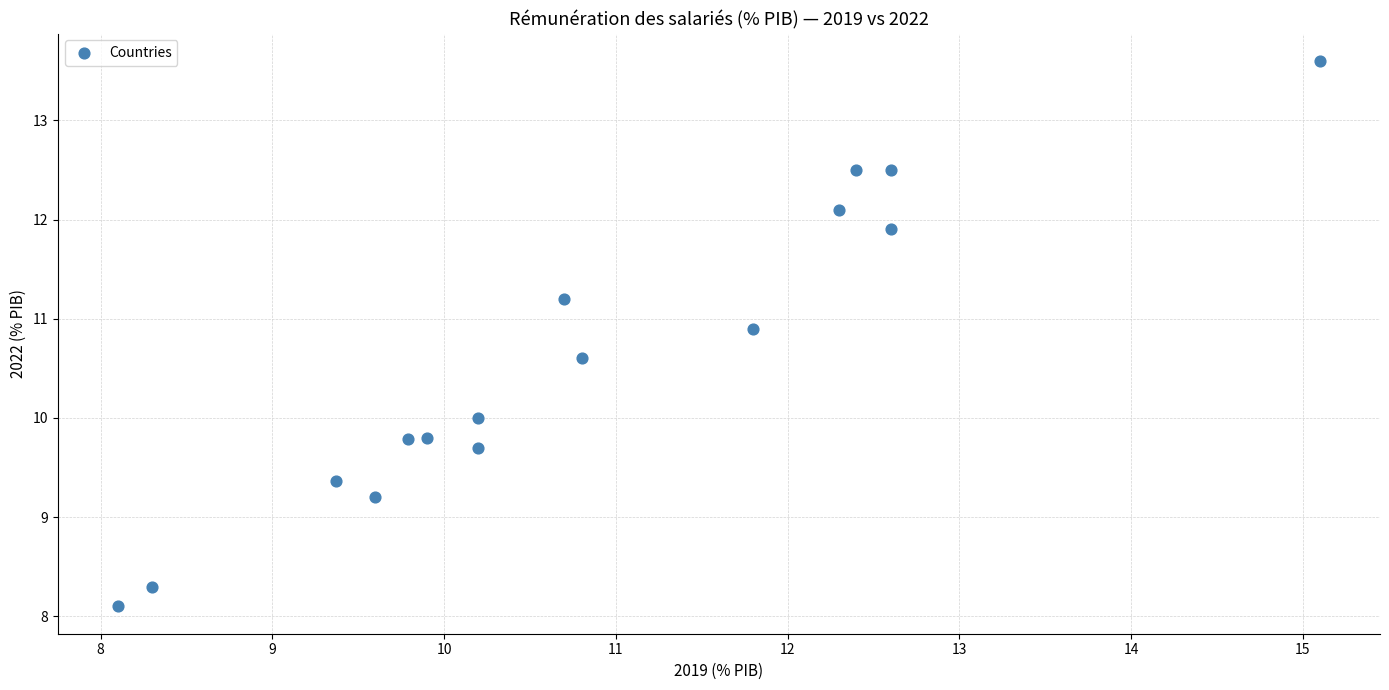

What is the range of Y values (max minus min)?

5.5